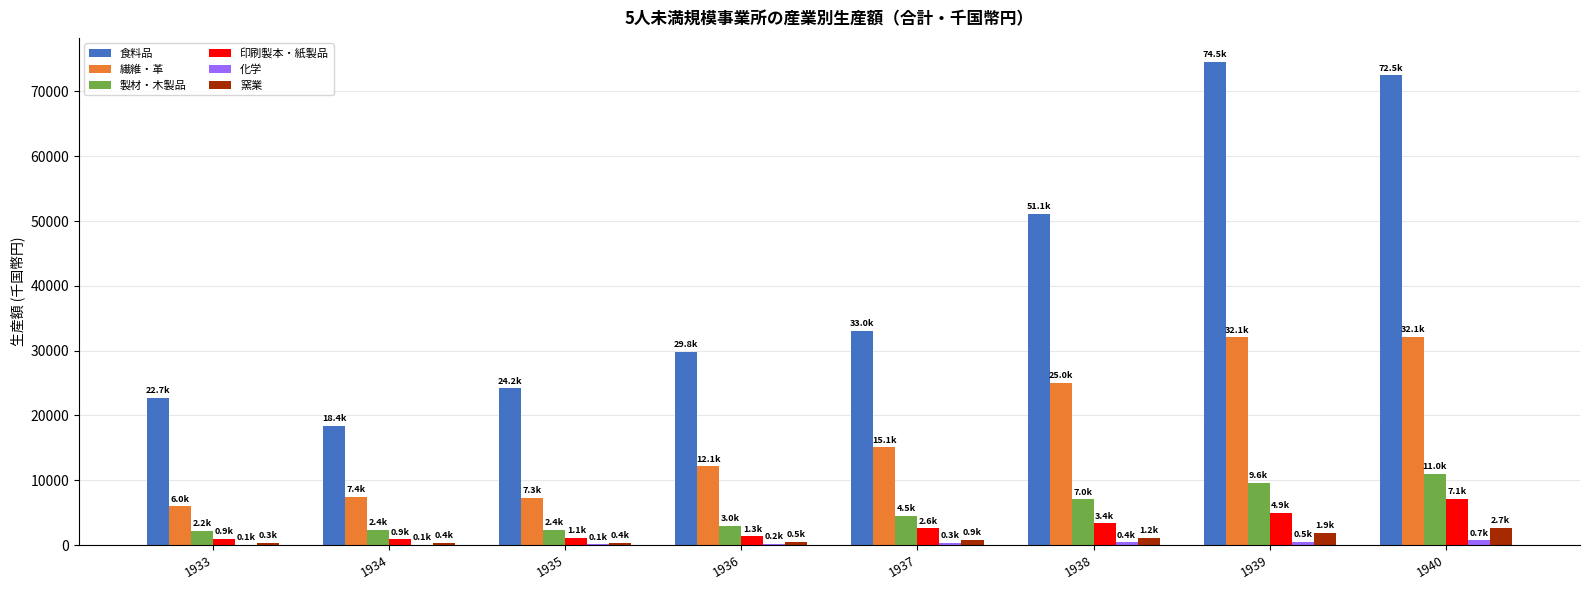

Between 1934 and 1940, which series saw the biggest shift?

食料品